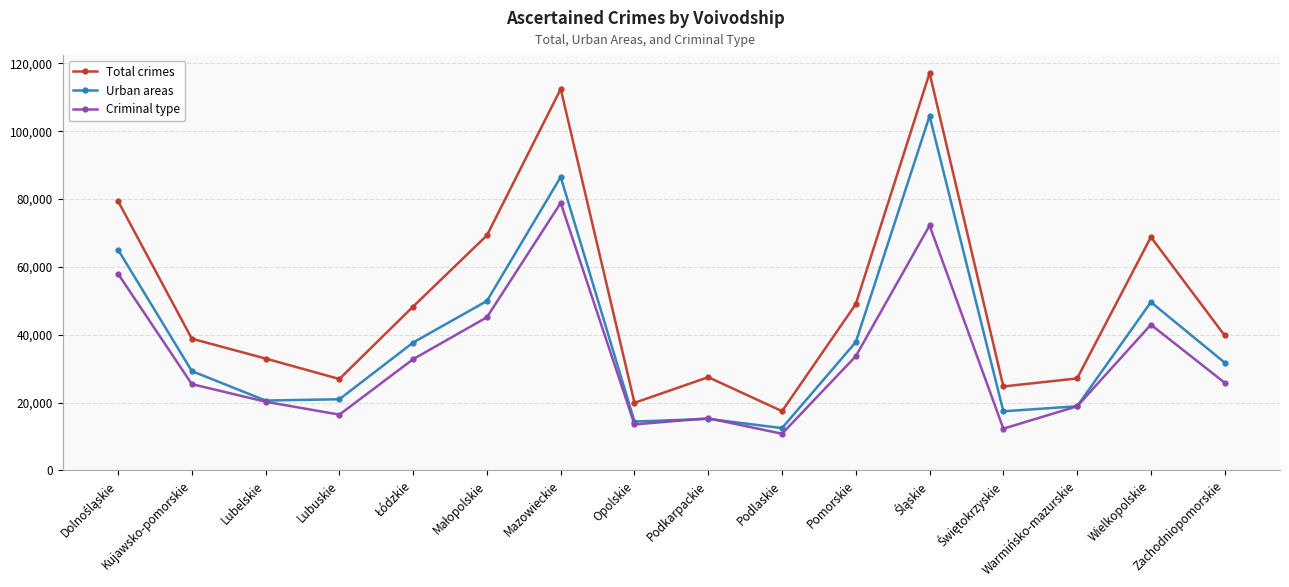

The Total crimes series shows 39778 at Zachodniopomorskie. True or false?

True